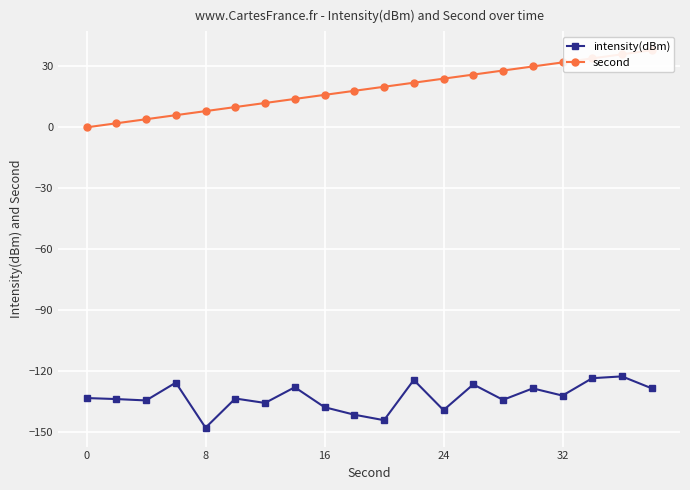

Which has a higher value, 16 or 24?

24